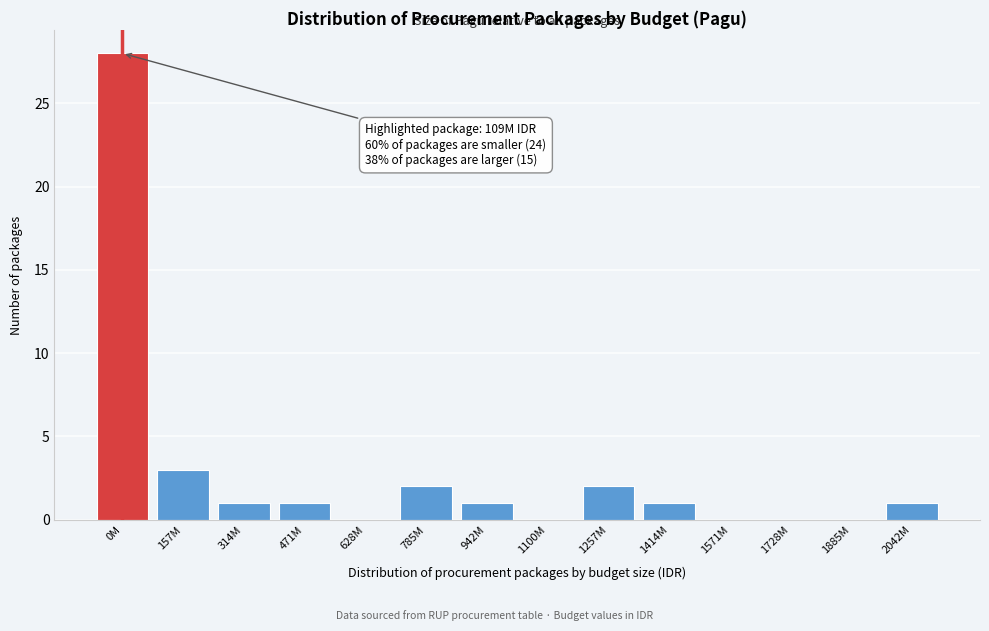

Reading left to right, list all the values displayed in this chart.

0M=28	157M=3	314M=1	471M=1	628M=0	785M=2	942M=1	1100M=0	1257M=2	1414M=1	1571M=0	1728M=0	1885M=0	2042M=1